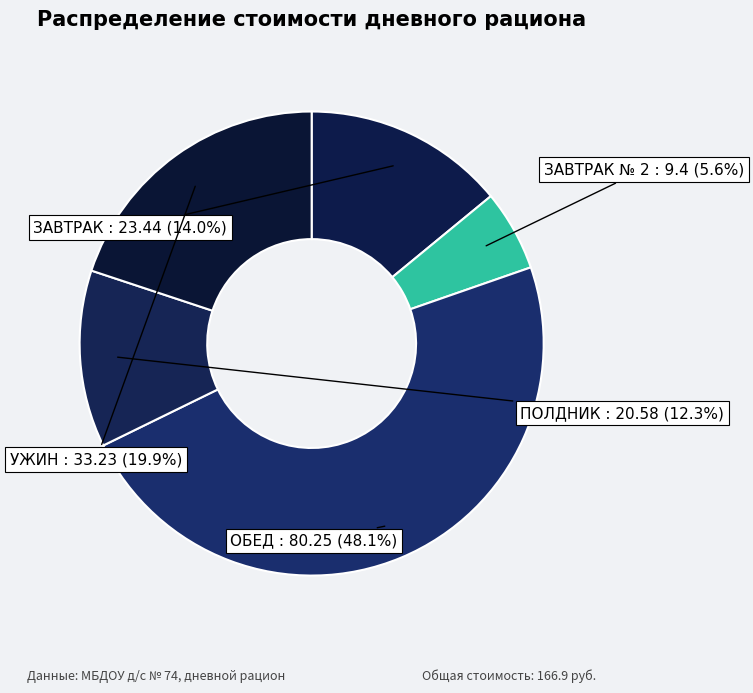

True or false: ЗАВТРАК № 2 accounts for 6% of the total.

True